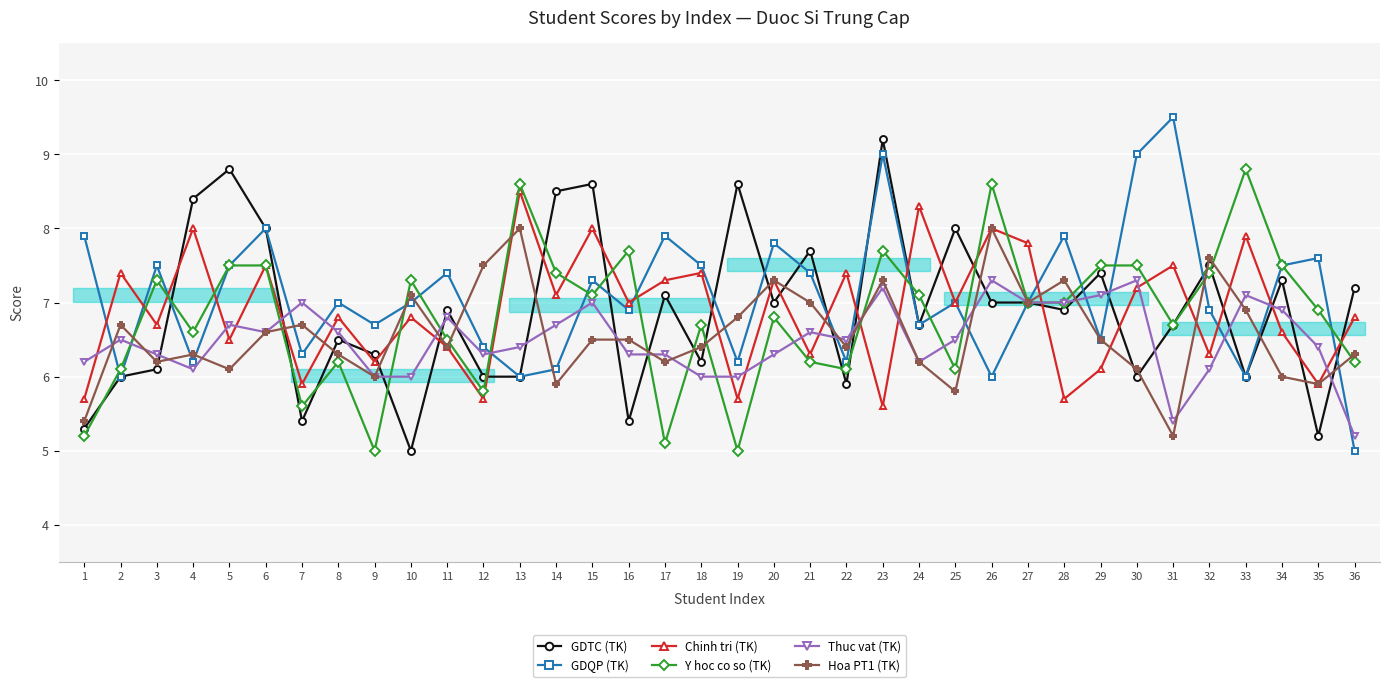

What is the smallest value displayed?

5.0